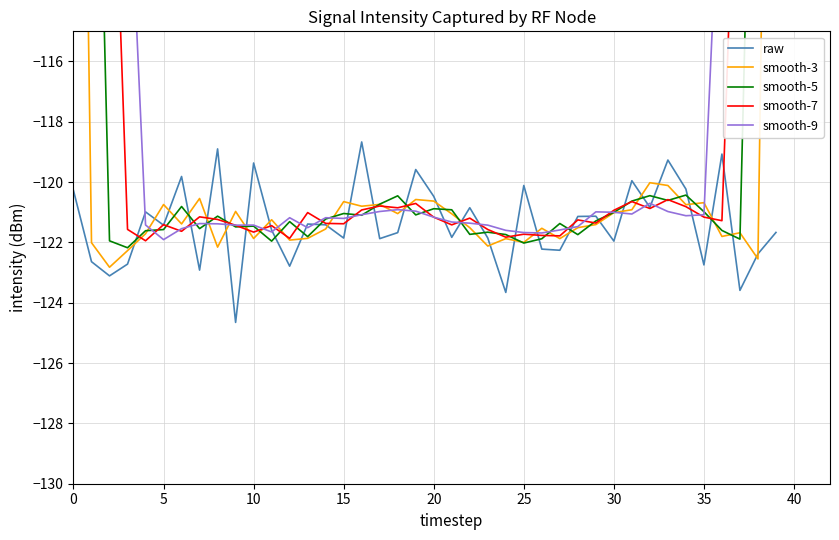

Reading right to left, list all the values displayed in this chart.

raw: -121.7	-122.4	-123.6	-119.1	-122.7	-120.2	-119.3	-120.8	-120.0	-122.0	-121.1	-121.1	-122.3	-122.2	-120.1	-123.7	-121.9	-120.8	-121.8	-120.5	-119.6	-121.7	-121.9	-118.7	-121.9	-121.4	-121.4	-122.8	-121.6	-119.4	-124.7	-118.9	-122.9	-119.8	-121.4	-121.0	-122.7	-123.1	-122.6	-120.3
smooth-3: -81.3	-122.5	-121.7	-121.8	-120.7	-120.7	-120.1	-120.0	-120.9	-121.0	-121.4	-121.5	-121.9	-121.5	-122.0	-121.9	-122.1	-121.5	-121.1	-120.6	-120.6	-121.0	-120.7	-120.8	-120.6	-121.6	-121.9	-121.9	-121.2	-121.9	-121.0	-122.2	-120.5	-121.4	-120.7	-121.7	-122.3	-122.8	-122.0	-81.0
smooth-5: -73.5	-97.3	-121.9	-121.6	-121.0	-120.4	-120.6	-120.4	-120.6	-121.0	-121.3	-121.7	-121.4	-121.9	-122.0	-121.7	-121.7	-121.7	-120.9	-120.9	-121.1	-120.5	-120.7	-121.1	-121.0	-121.2	-121.8	-121.3	-122.0	-121.5	-121.5	-121.1	-121.5	-120.8	-121.6	-121.6	-122.2	-121.9	-97.7	-73.2
smooth-7: -69.5	-87.1	-104.2	-121.3	-121.2	-120.8	-120.6	-120.9	-120.6	-120.9	-121.4	-121.3	-121.8	-121.8	-121.7	-121.8	-121.6	-121.2	-121.4	-121.2	-120.7	-120.9	-120.8	-120.9	-121.4	-121.4	-121.0	-121.9	-121.4	-121.7	-121.4	-121.2	-121.2	-121.6	-121.4	-121.9	-121.6	-104.5	-87.1	-69.8
smooth-9: -67.7	-81.1	-94.3	-107.8	-121.1	-121.1	-121.0	-120.7	-121.1	-121.0	-121.0	-121.5	-121.6	-121.7	-121.7	-121.6	-121.4	-121.4	-121.3	-121.2	-121.0	-120.9	-121.0	-121.1	-121.2	-121.2	-121.5	-121.2	-121.7	-121.4	-121.4	-121.4	-121.4	-121.5	-121.9	-121.4	-108.2	-94.6	-81.2	-67.7